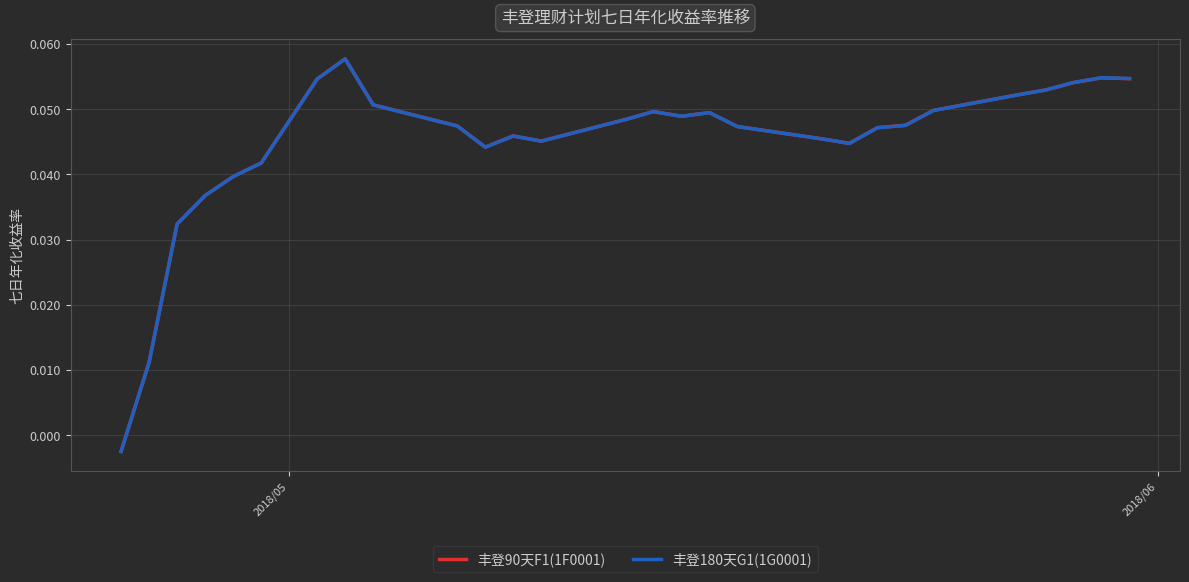

Which series has the largest range (max minus min)?

丰登90天F1(1F0001)